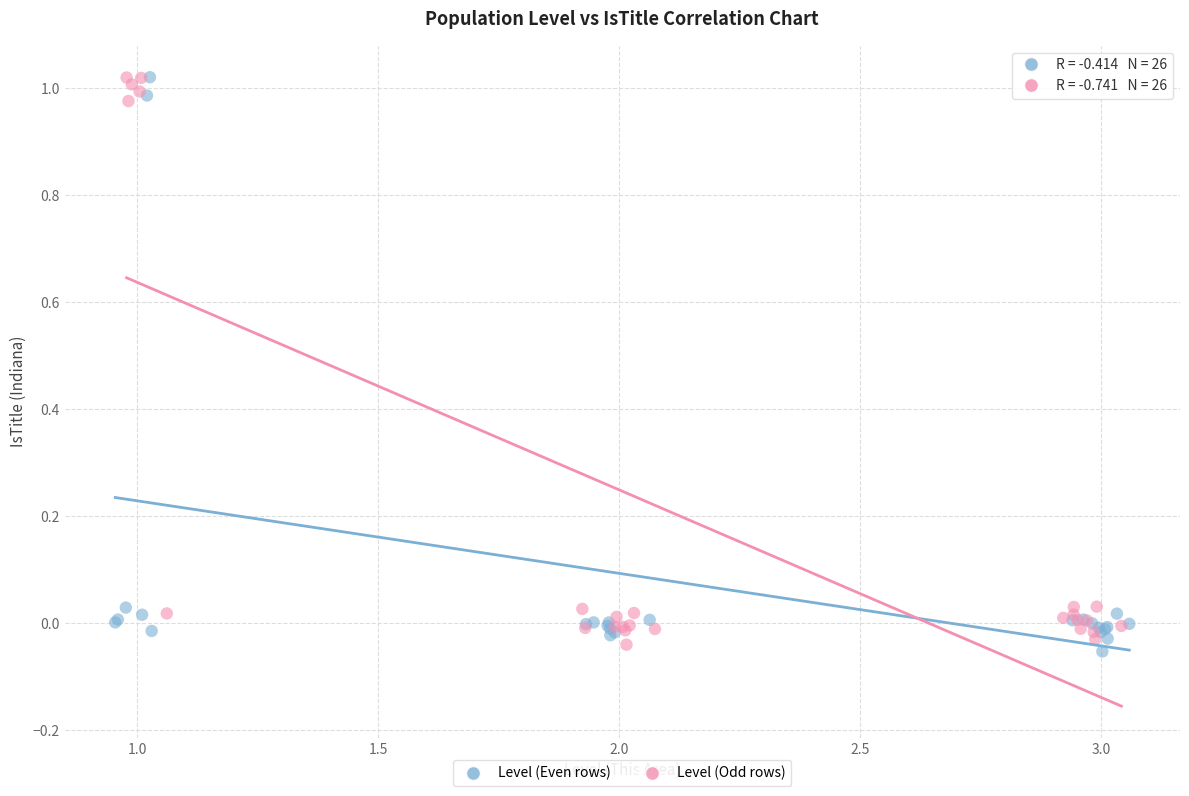

What are all the series names shown in the legend?

Level (Even rows), Level (Odd rows)